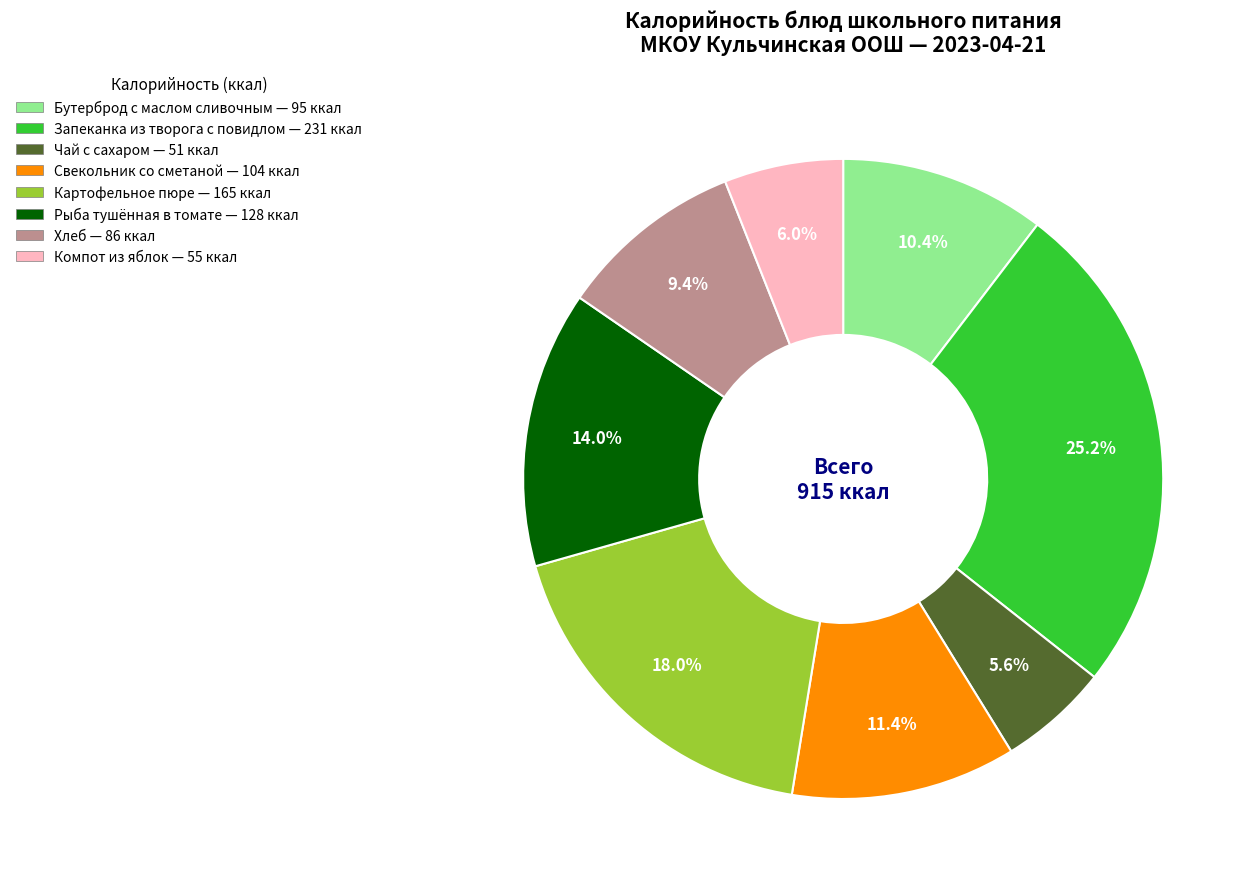

To the nearest percent, what is the difference between the largest and smallest slice percentages?

20%